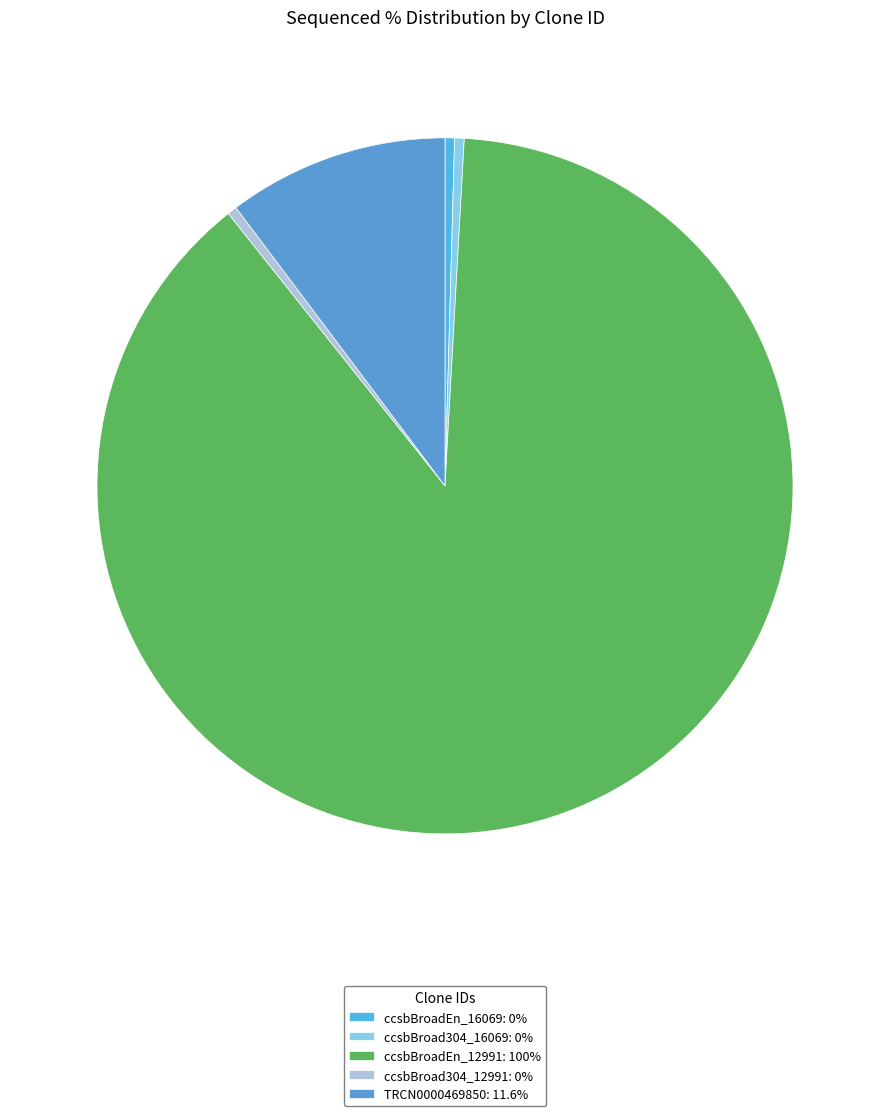

To the nearest percent, what is the average slice percentage?

20%